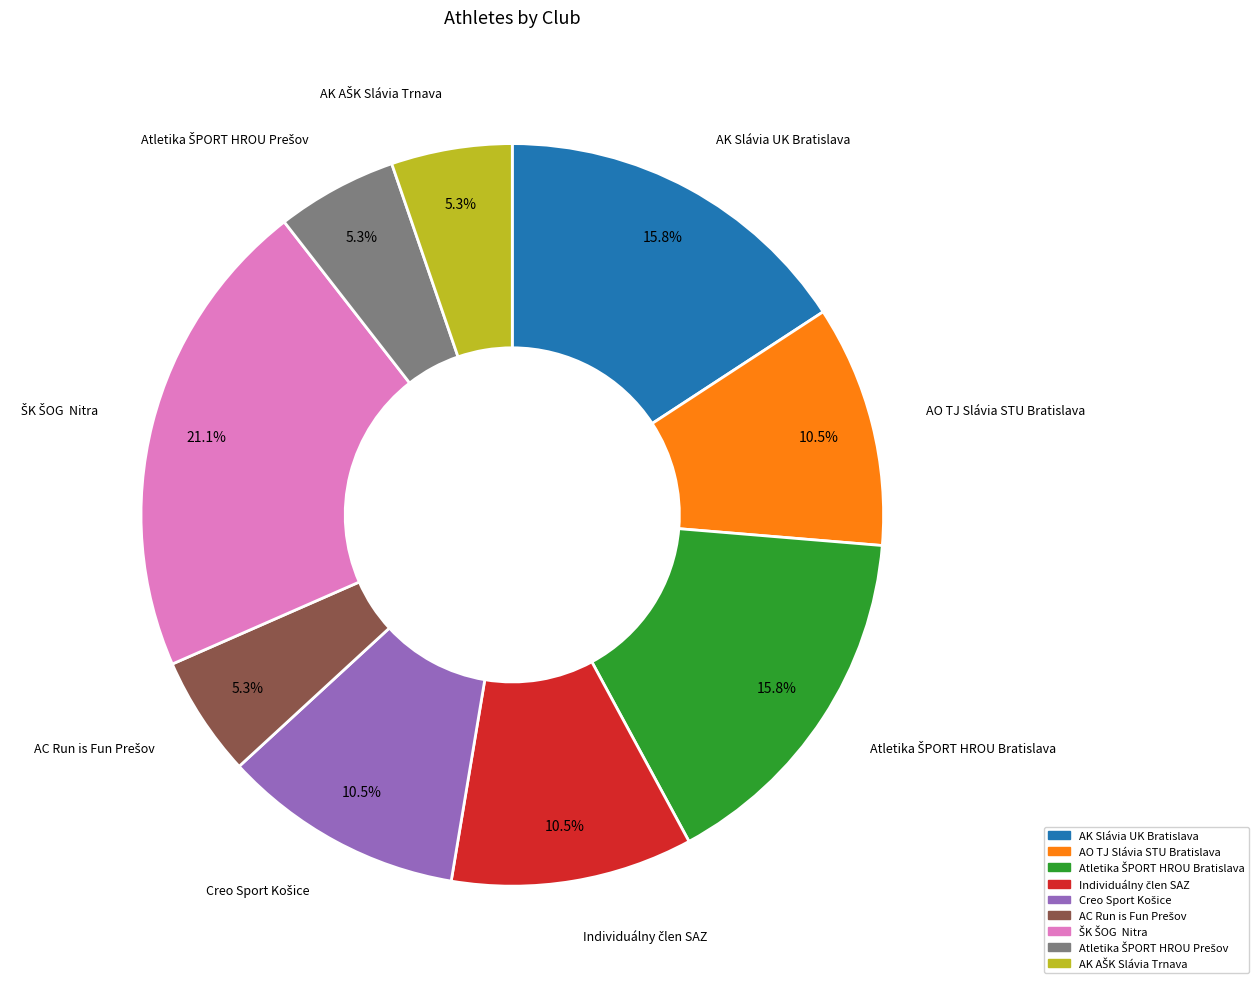

Is there a majority slice in this chart?

No